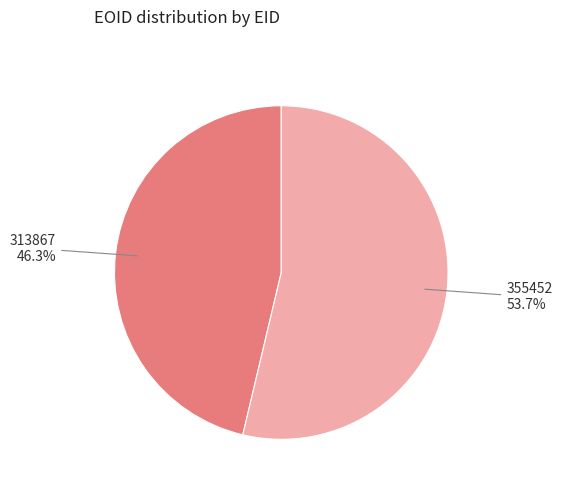

Count the number of slices in the pie.

2